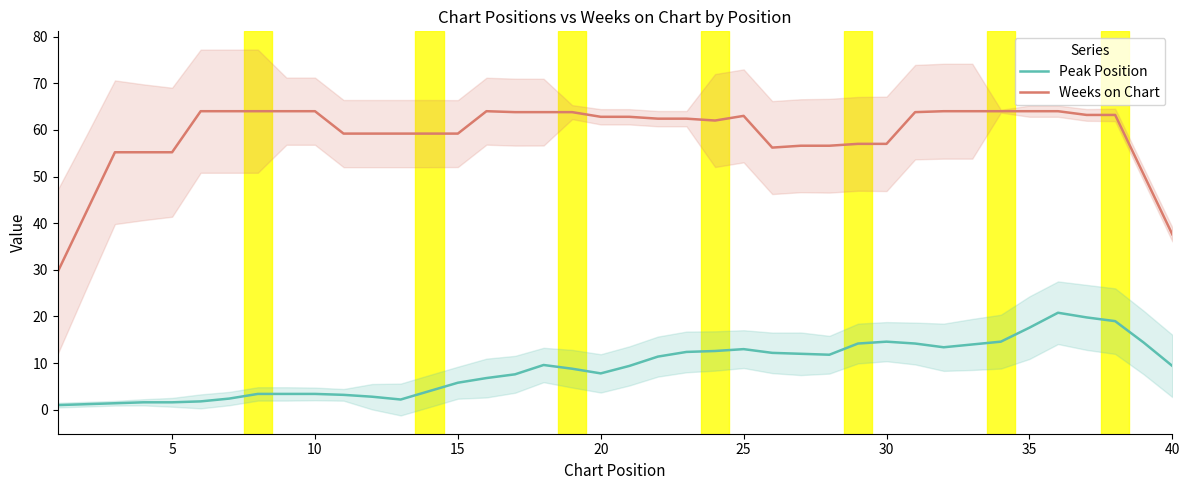

Does the chart have visible grid lines?

No